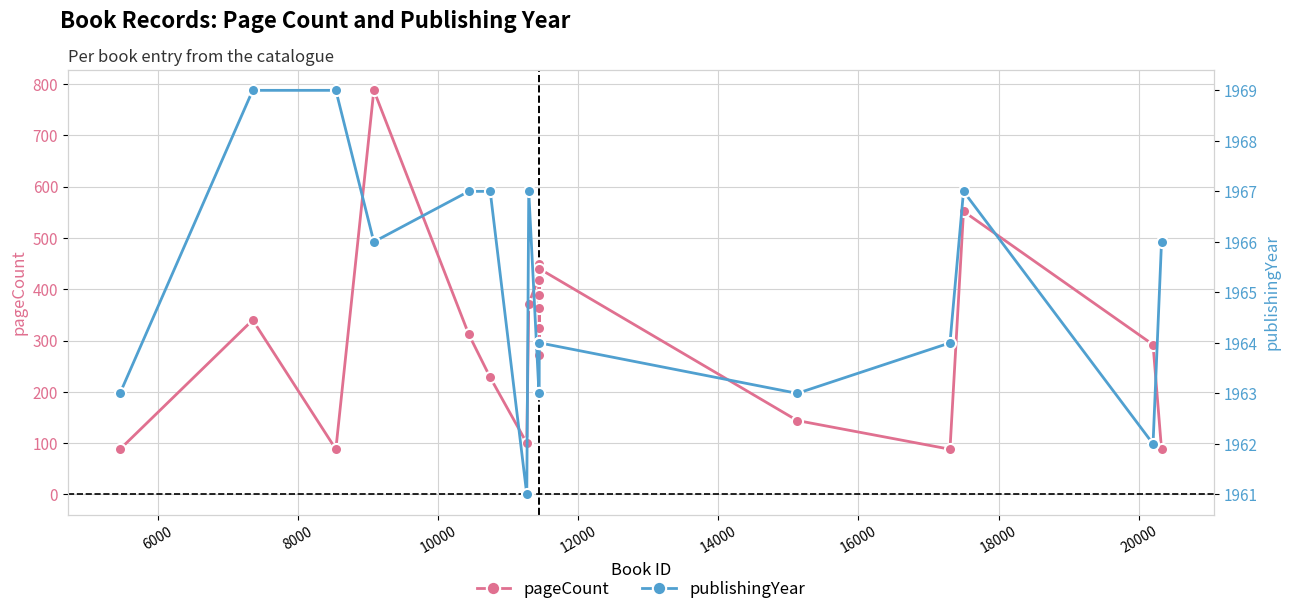

In pageCount, how many points are lower than both neighbors (excluding endpoints)?

6